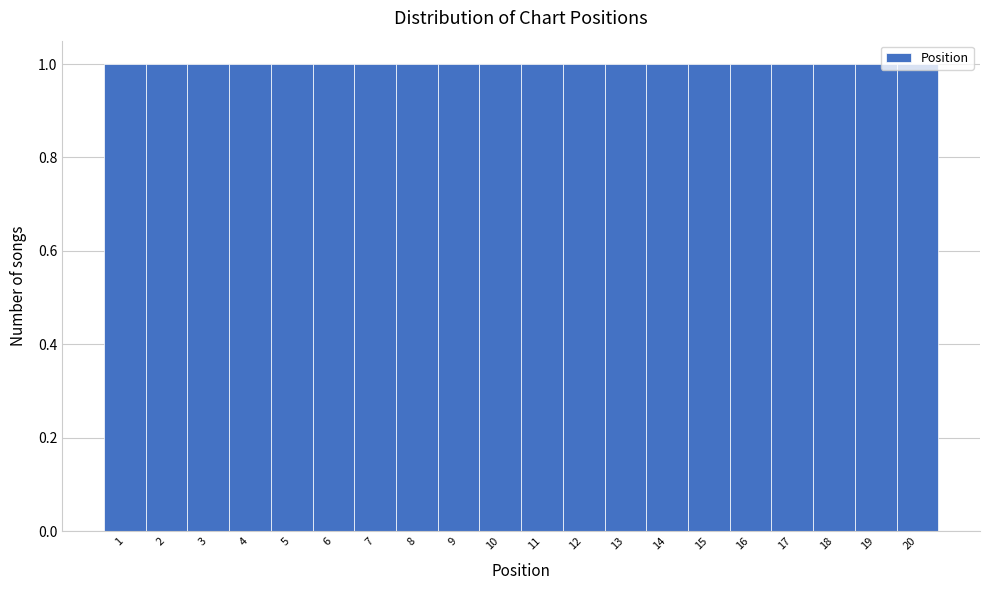

Reading left to right, list every bar in this chart as the range it spans on the x-axis followed by its height. The values are not printed on the chart, so give them approximately, as read against the axis.

0.5 to 1.5: 1
1.5 to 2.5: 1
2.5 to 3.5: 1
3.5 to 4.5: 1
4.5 to 5.5: 1
5.5 to 6.5: 1
6.5 to 7.5: 1
7.5 to 8.5: 1
8.5 to 9.5: 1
9.5 to 10.5: 1
10.5 to 11.5: 1
11.5 to 12.5: 1
12.5 to 13.5: 1
13.5 to 14.5: 1
14.5 to 15.5: 1
15.5 to 16.5: 1
16.5 to 17.5: 1
17.5 to 18.5: 1
18.5 to 19.5: 1
19.5 to 20.5: 1